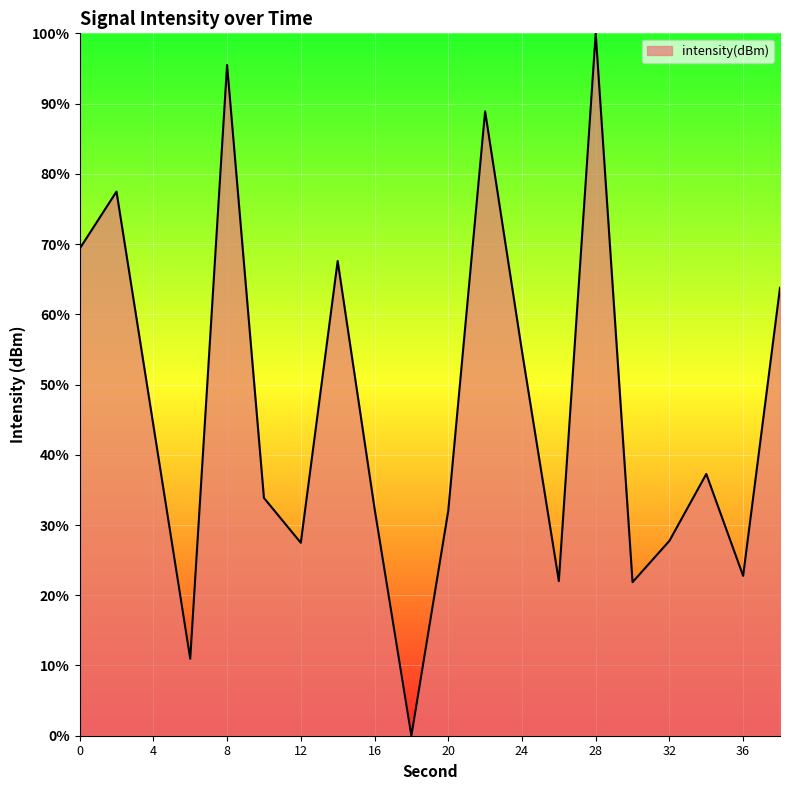

What is the difference between the maximum and minimum values?

100.0